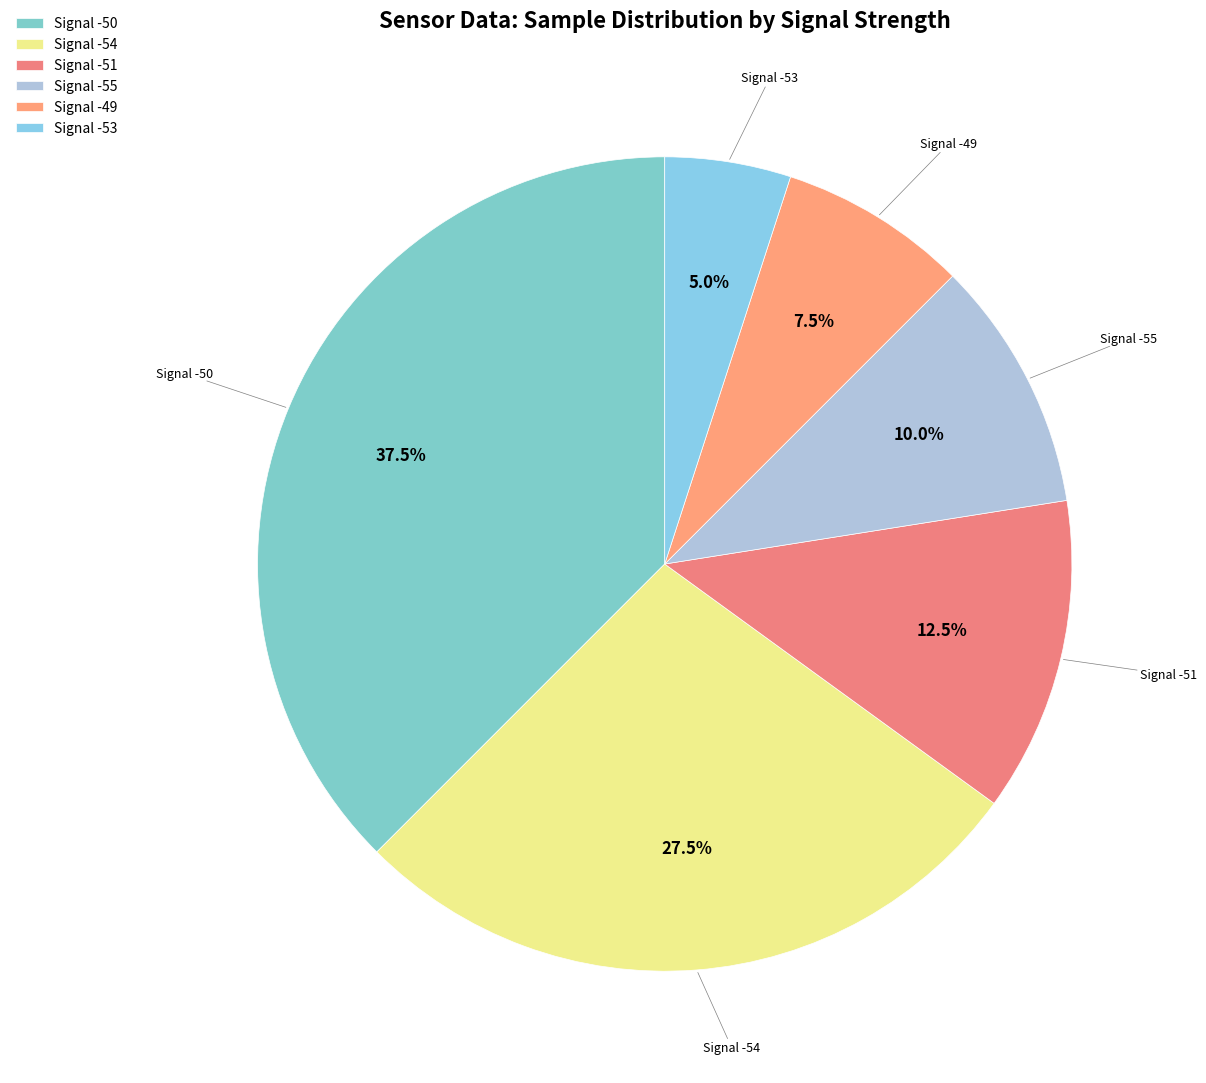

Count the number of slices in the pie.

6